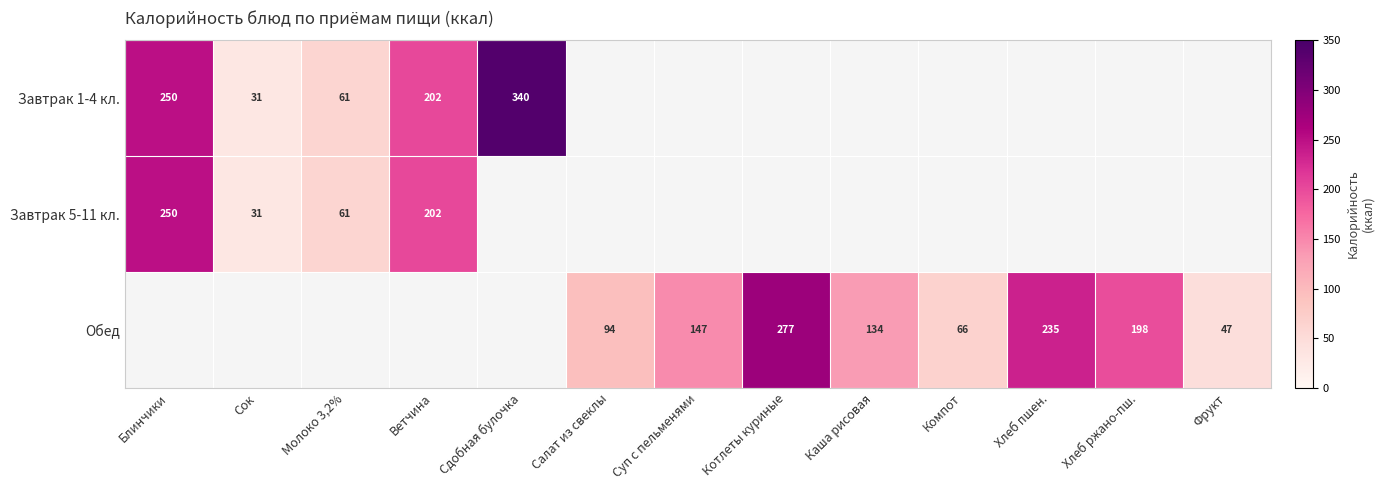

The Обед series shows 198 at Хлеб ржано-пш.. True or false?

True